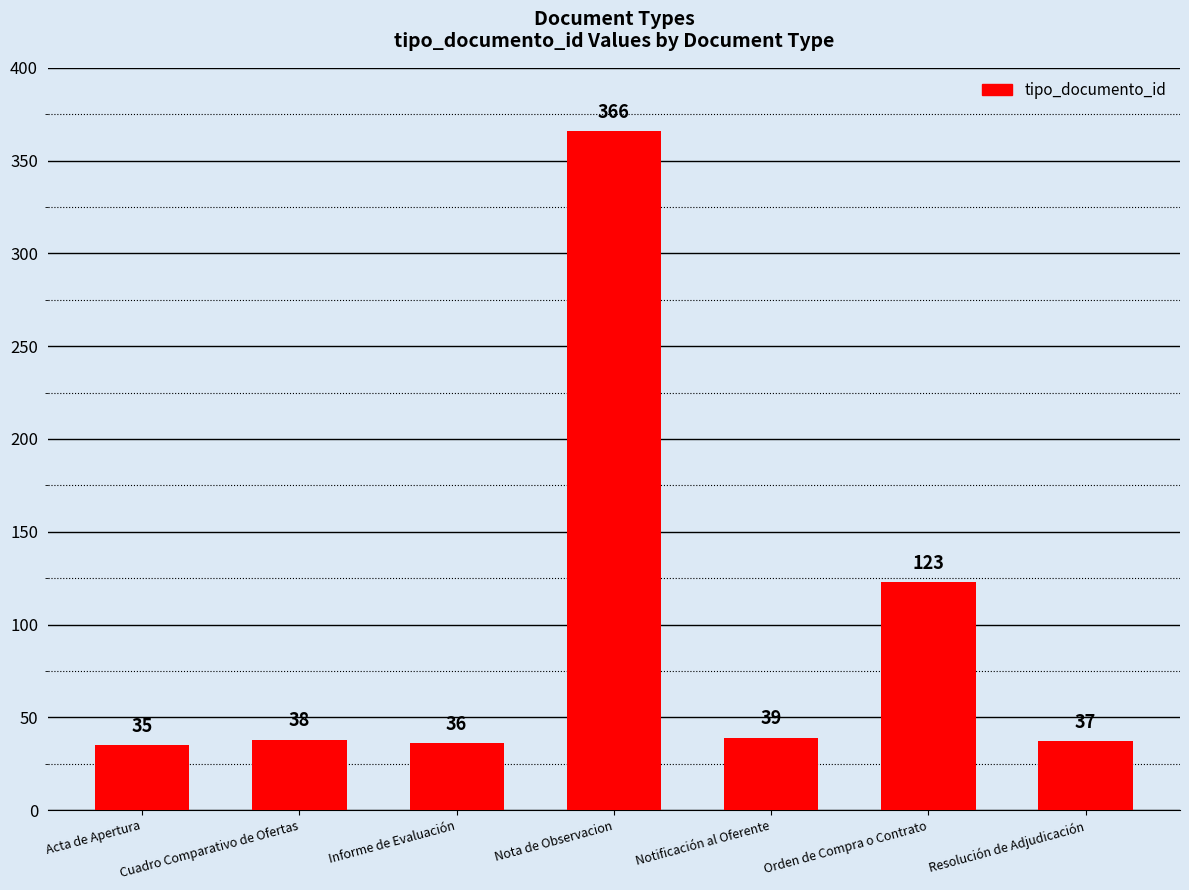

Where is the data nearest to the value 200?

Orden de Compra o Contrato